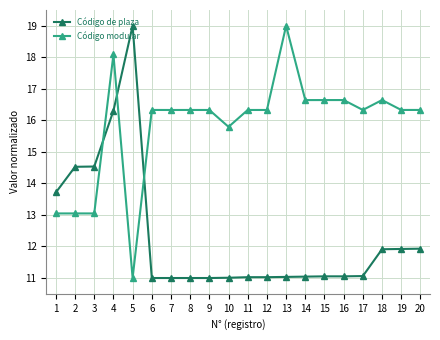

The value of Código de plaza at 6 is 11.0. True or false?

True